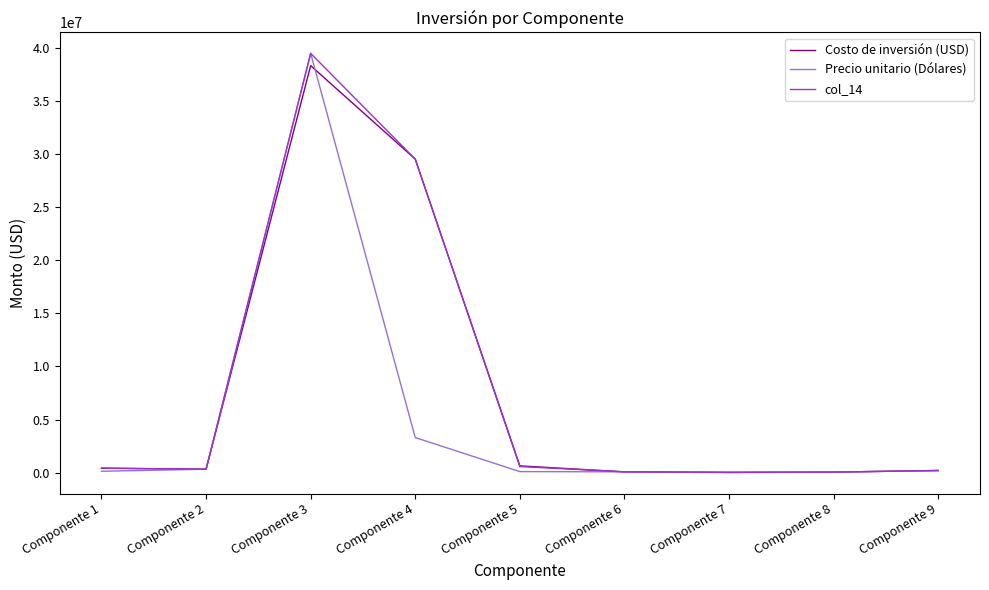

What is the highest value of the Costo de inversión (USD) series?

38343283.6